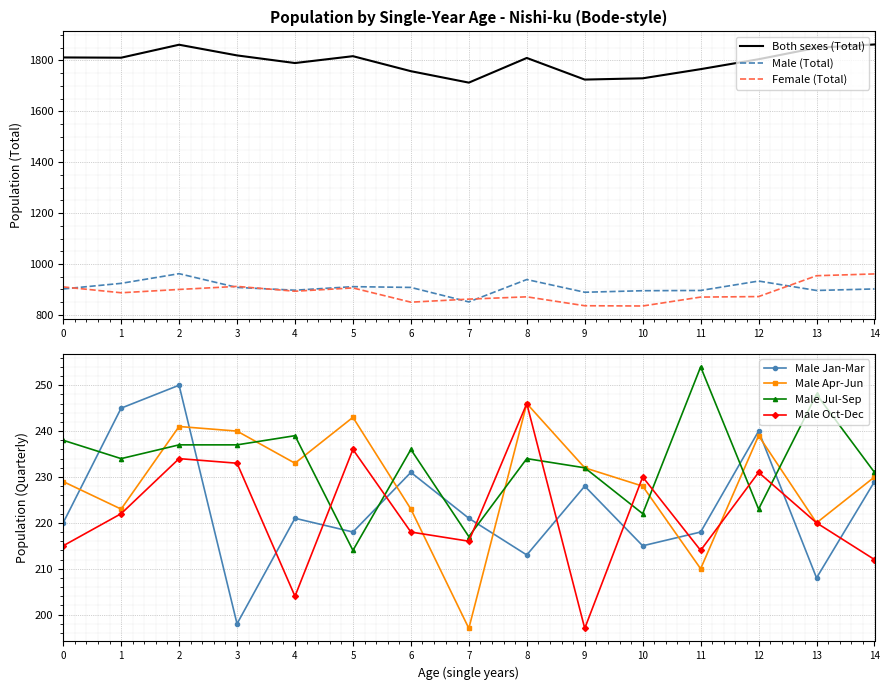

Is the value of Male (Total) at 12 greater than the value of Both sexes (Total) at 10?

No